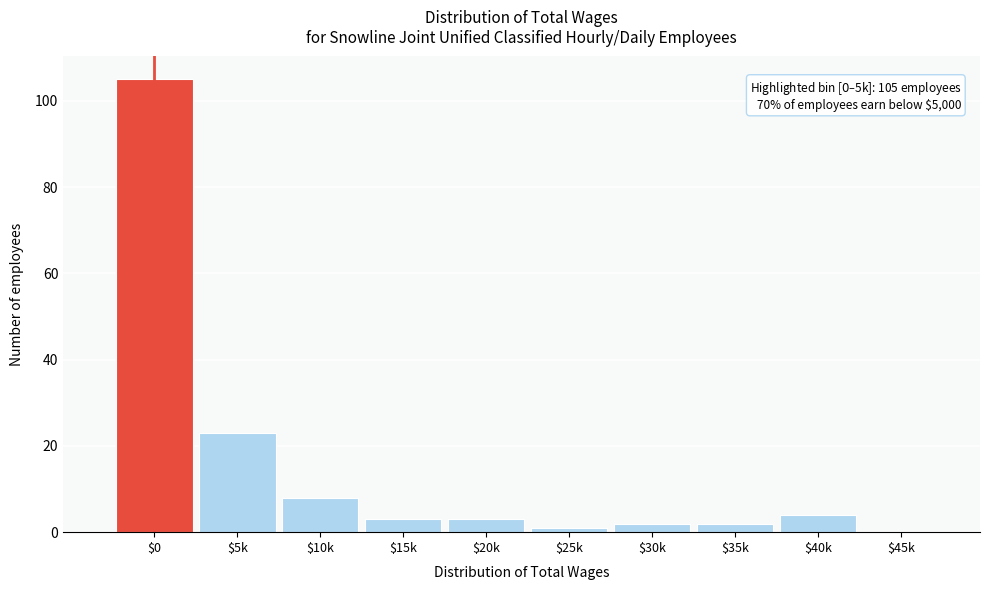

Which label corresponds to the largest value in the chart?

$0